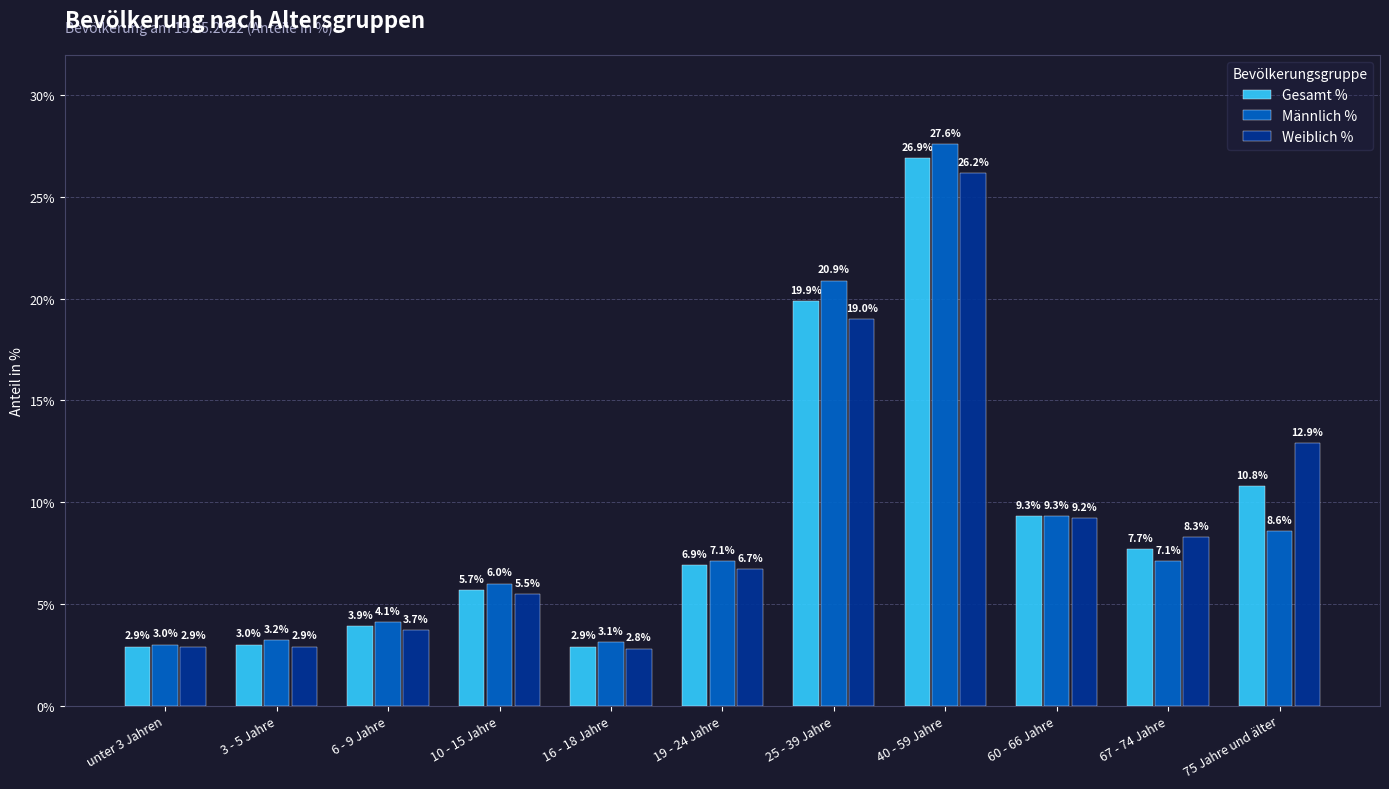

Reading right to left, extract all data points from this chart.

Gesamt %: 75 Jahre und älter=10.8	67 - 74 Jahre=7.7	60 - 66 Jahre=9.3	40 - 59 Jahre=26.9	25 - 39 Jahre=19.9	19 - 24 Jahre=6.9	16 - 18 Jahre=2.9	10 - 15 Jahre=5.7	6 - 9 Jahre=3.9	3 - 5 Jahre=3.0	unter 3 Jahren=2.9
Männlich %: 75 Jahre und älter=8.6	67 - 74 Jahre=7.1	60 - 66 Jahre=9.3	40 - 59 Jahre=27.6	25 - 39 Jahre=20.9	19 - 24 Jahre=7.1	16 - 18 Jahre=3.1	10 - 15 Jahre=6.0	6 - 9 Jahre=4.1	3 - 5 Jahre=3.2	unter 3 Jahren=3.0
Weiblich %: 75 Jahre und älter=12.9	67 - 74 Jahre=8.3	60 - 66 Jahre=9.2	40 - 59 Jahre=26.2	25 - 39 Jahre=19.0	19 - 24 Jahre=6.7	16 - 18 Jahre=2.8	10 - 15 Jahre=5.5	6 - 9 Jahre=3.7	3 - 5 Jahre=2.9	unter 3 Jahren=2.9